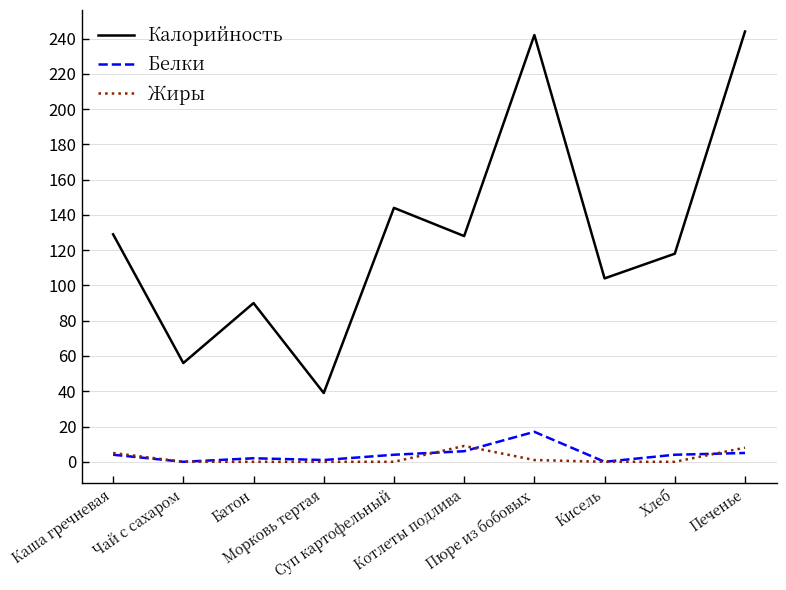

Rank the series by their maximum value, from lowest to highest.

Жиры, Белки, Калорийность